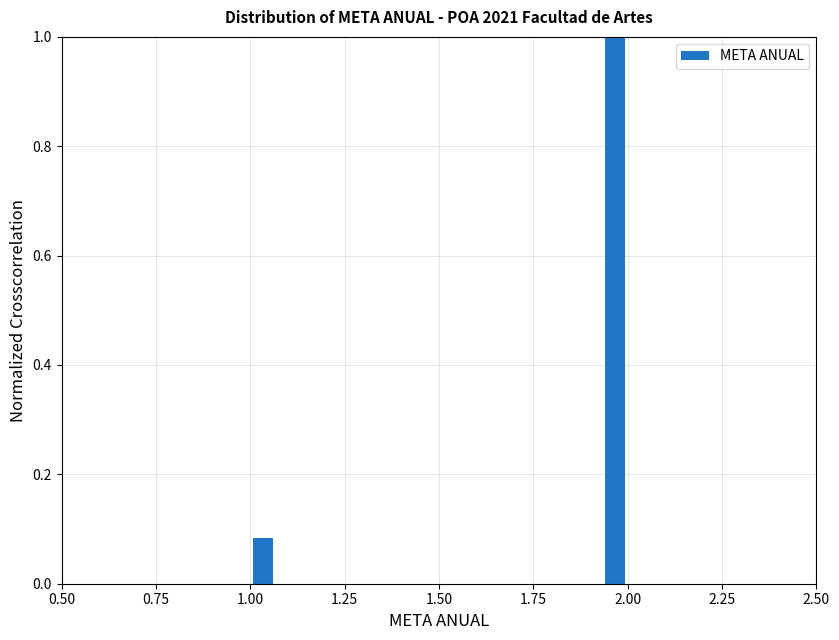

Read against the x-axis, roughly where is the centre of the tallest bar?

1.95